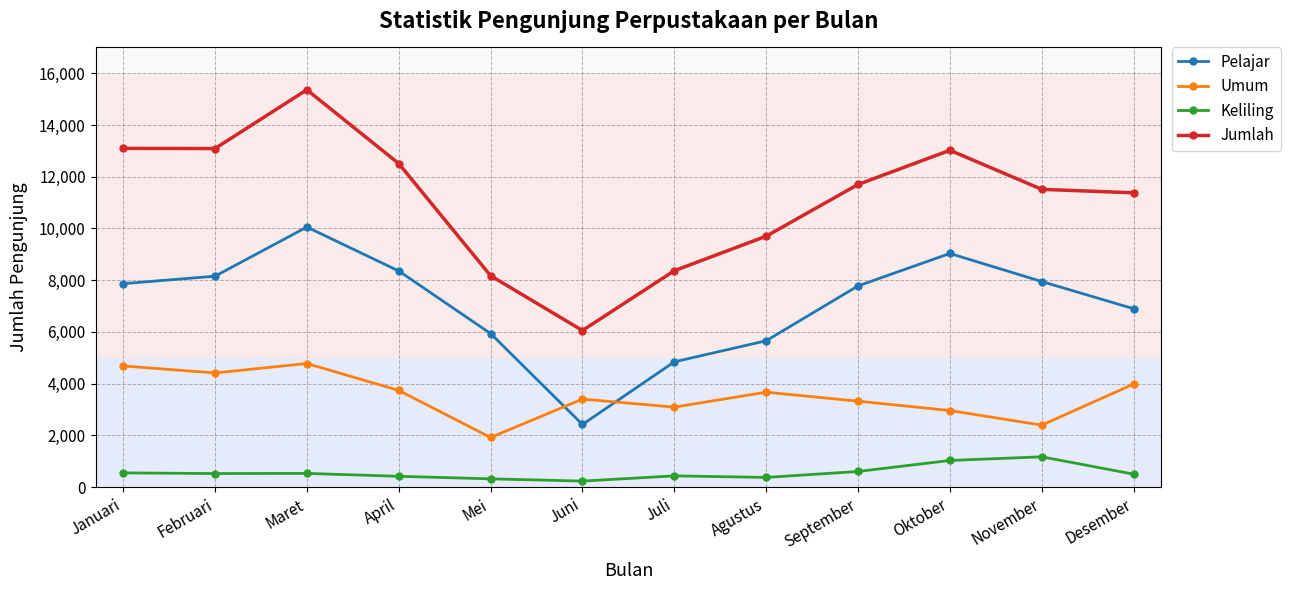

At which category is the sum across all series the highest?

Maret